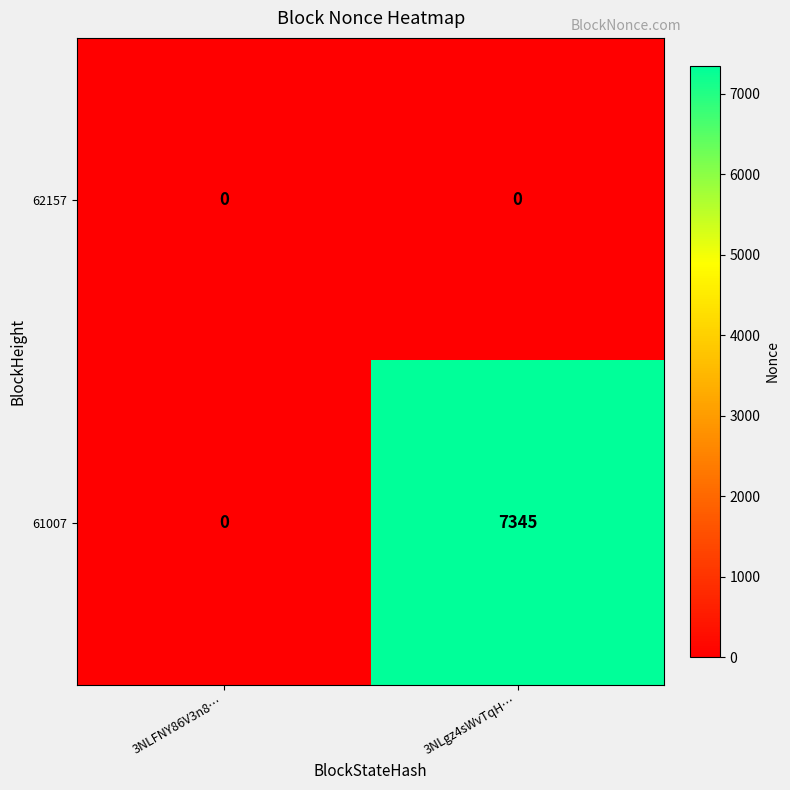

What is the difference between the 61007 values at 3NLFNY86V3n8… and 3NLgz4sWvTqH…?

7345